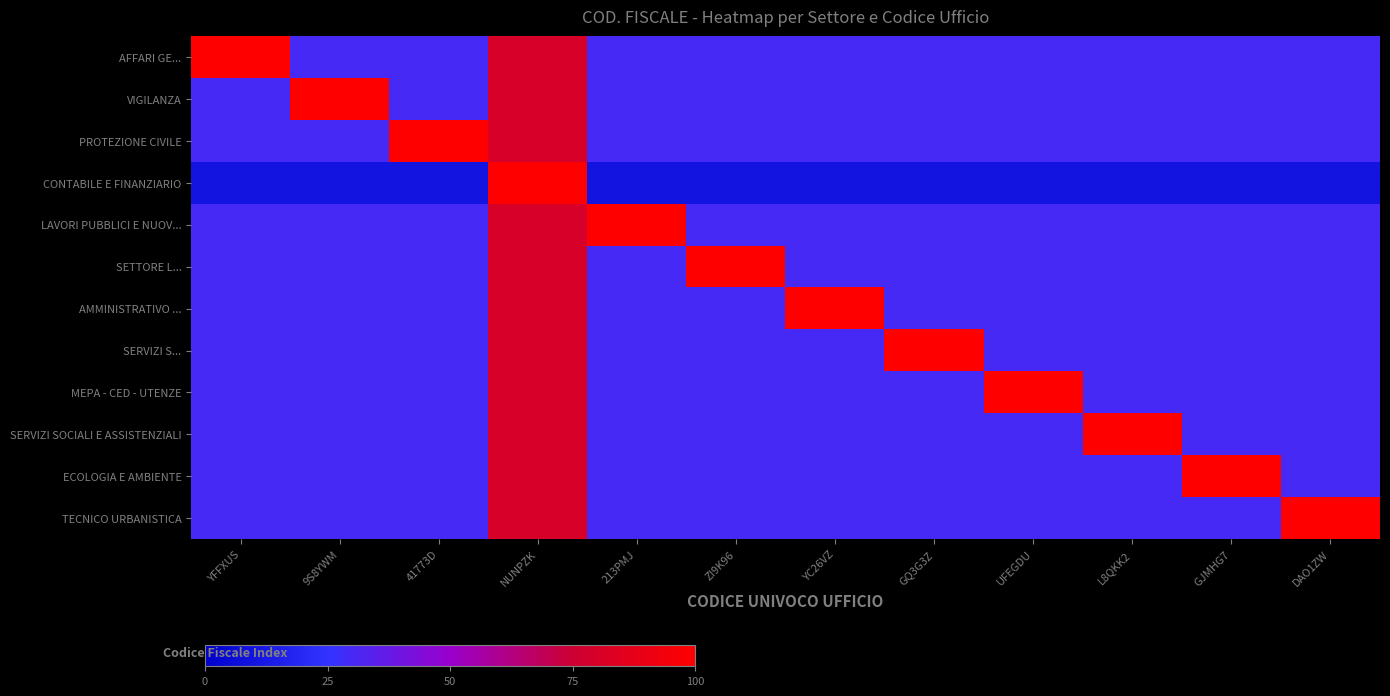

What is the difference between the highest and lowest values at YC26VZ?

90